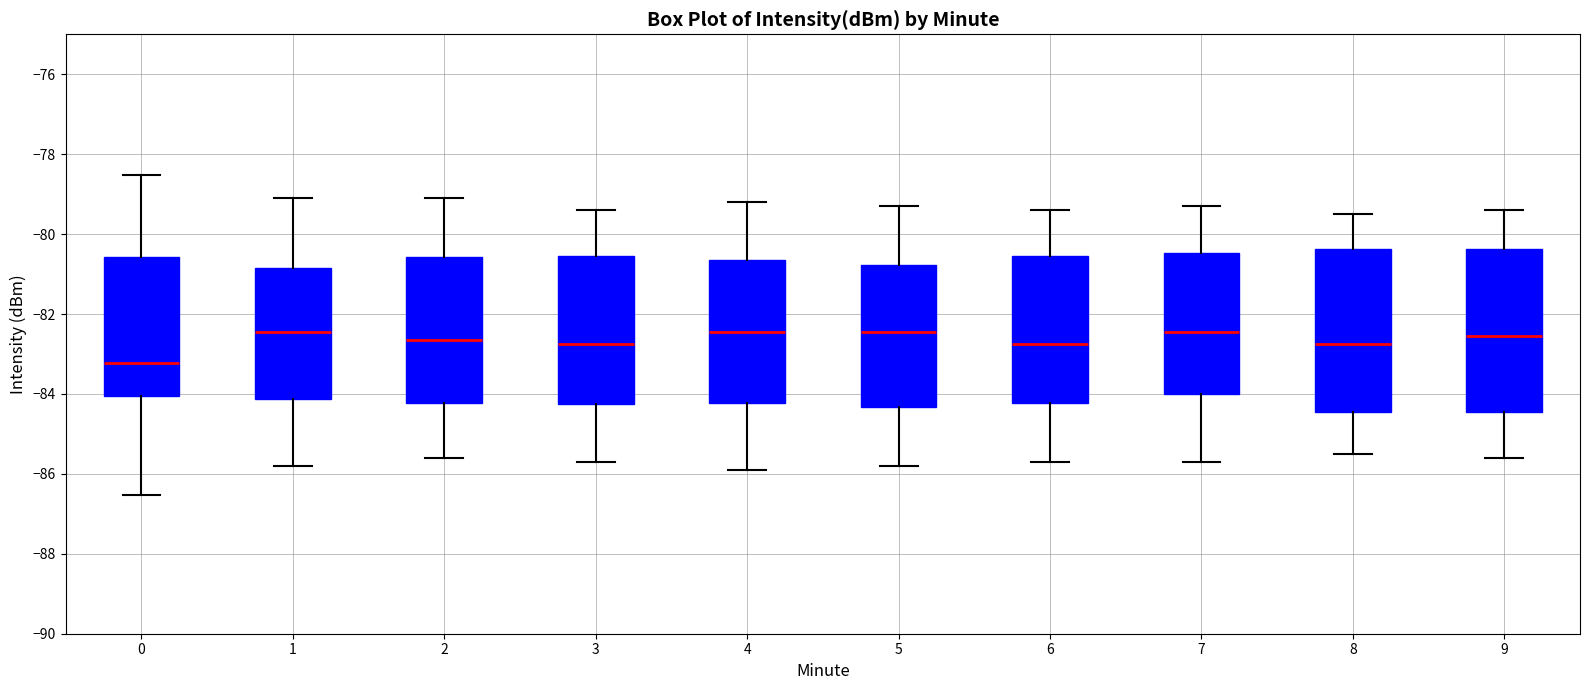

Where does the lower whisker of the box at x = 8 end on the y-axis? The values are not printed on the chart, so give them approximately, as read against the axis.

-85.4